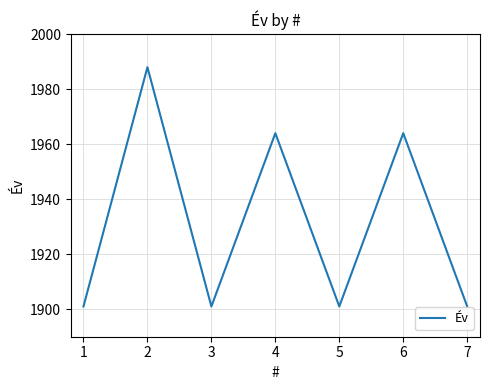

Which label corresponds to the largest value in the chart?

2